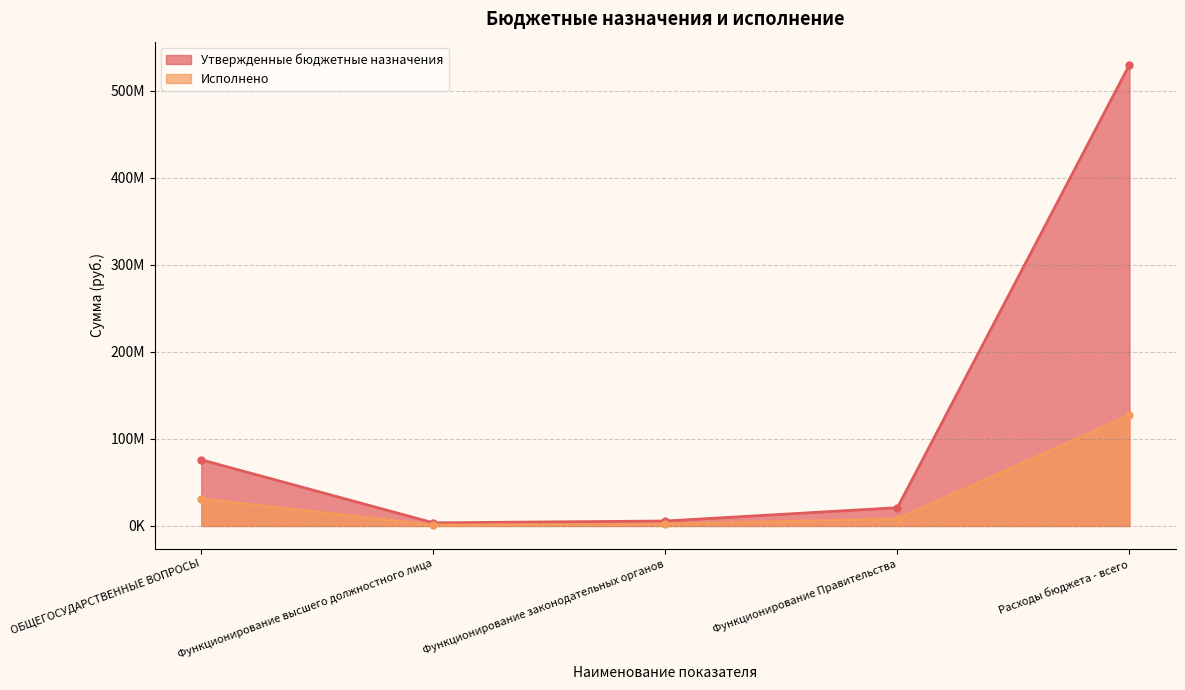

At how many categories does at least one series exceed 396237025?

1